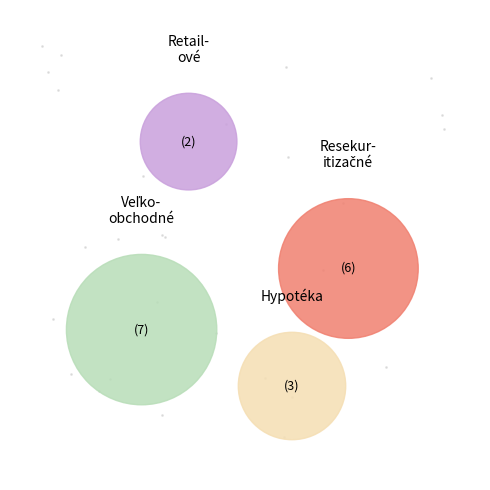

To the nearest percent, what is the average slice percentage?

25%